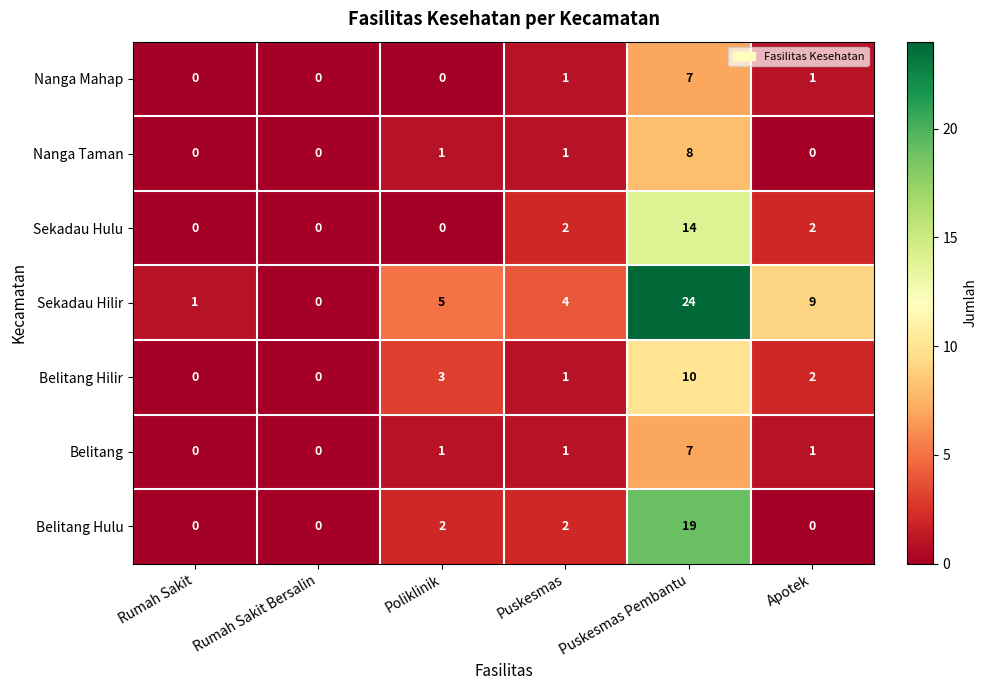

How many Sekadau Hulu values are between 0 and 2?

5